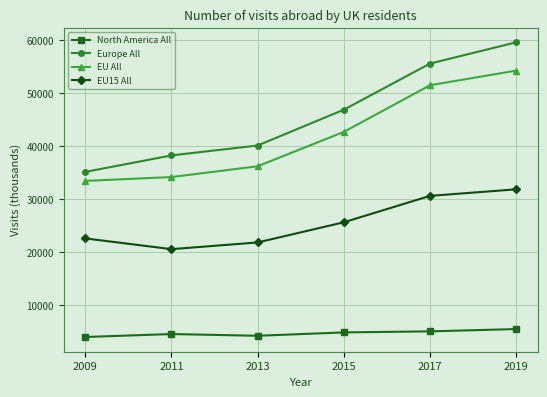

How many lines are shown in the chart?

4